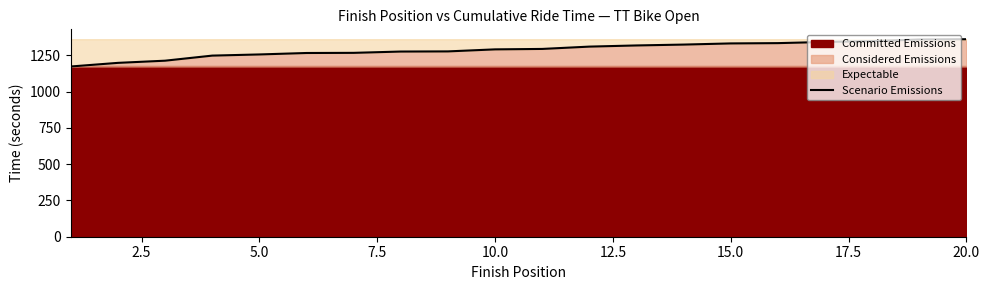

True or false: there are more than 0 points higher than both neighbors.

False